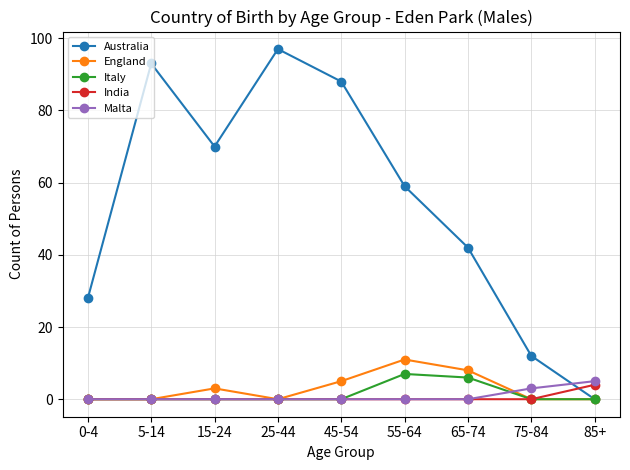

Is it true that Italy equals 10 at 65-74?

False